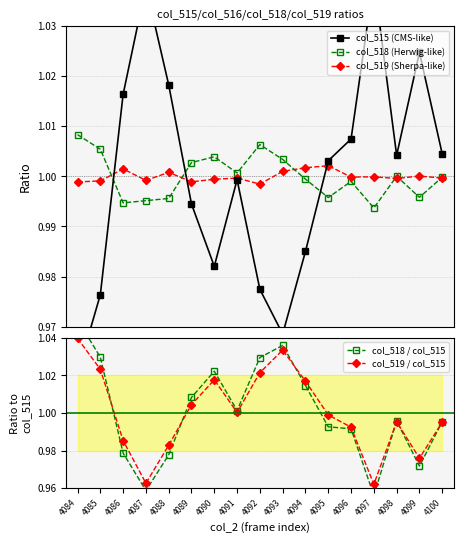

List the series in order of their peak value, lowest first.

col_519 (Sherpa-like), col_518 (Herwig-like), col_515 (CMS-like), col_519 / col_515, col_518 / col_515